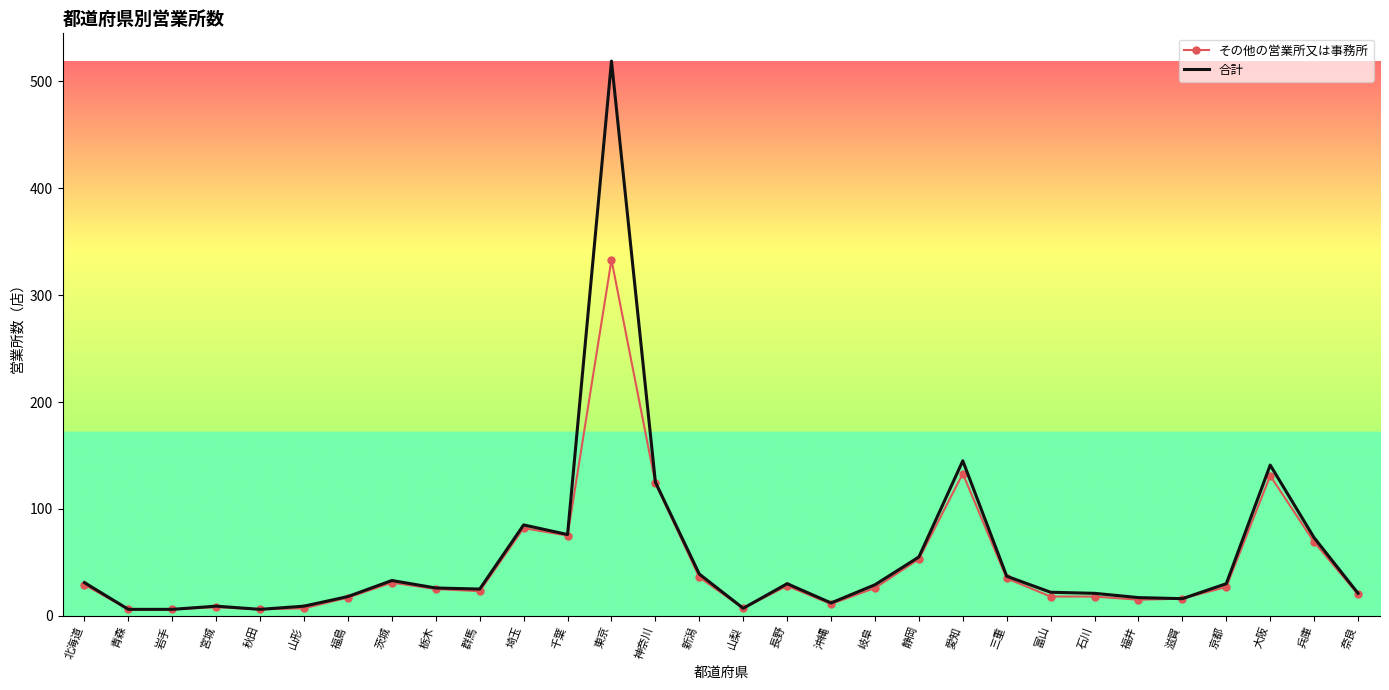

What value does the その他の営業所又は事務所 series have at 茨城?

31